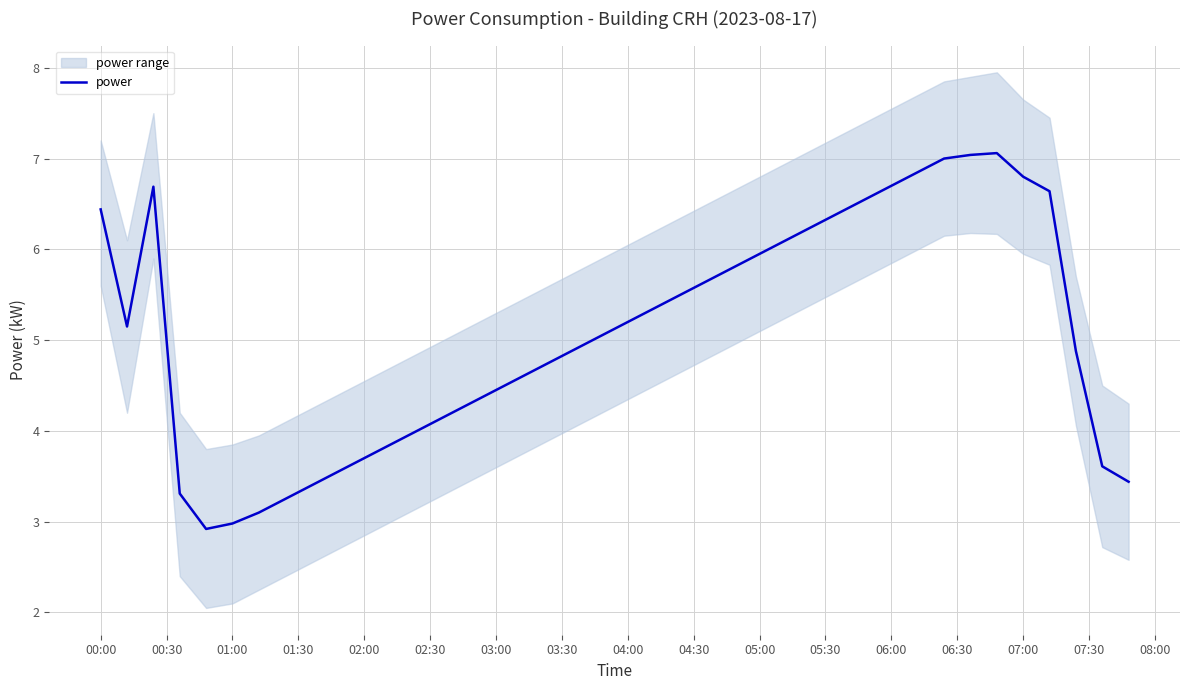

The value of power at 06:00 is 6.7. True or false?

True